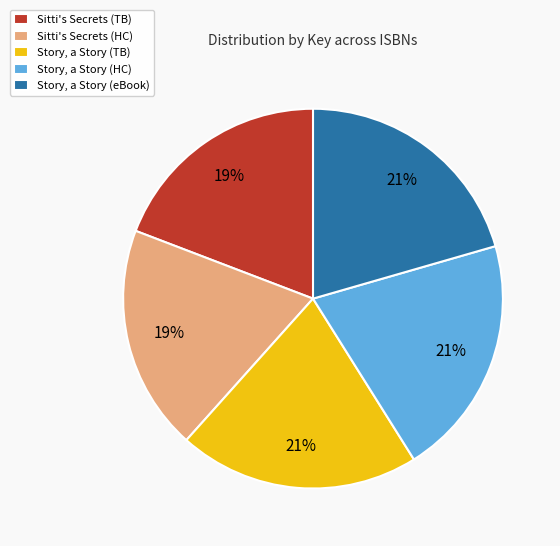

Does any single category account for the majority?

No